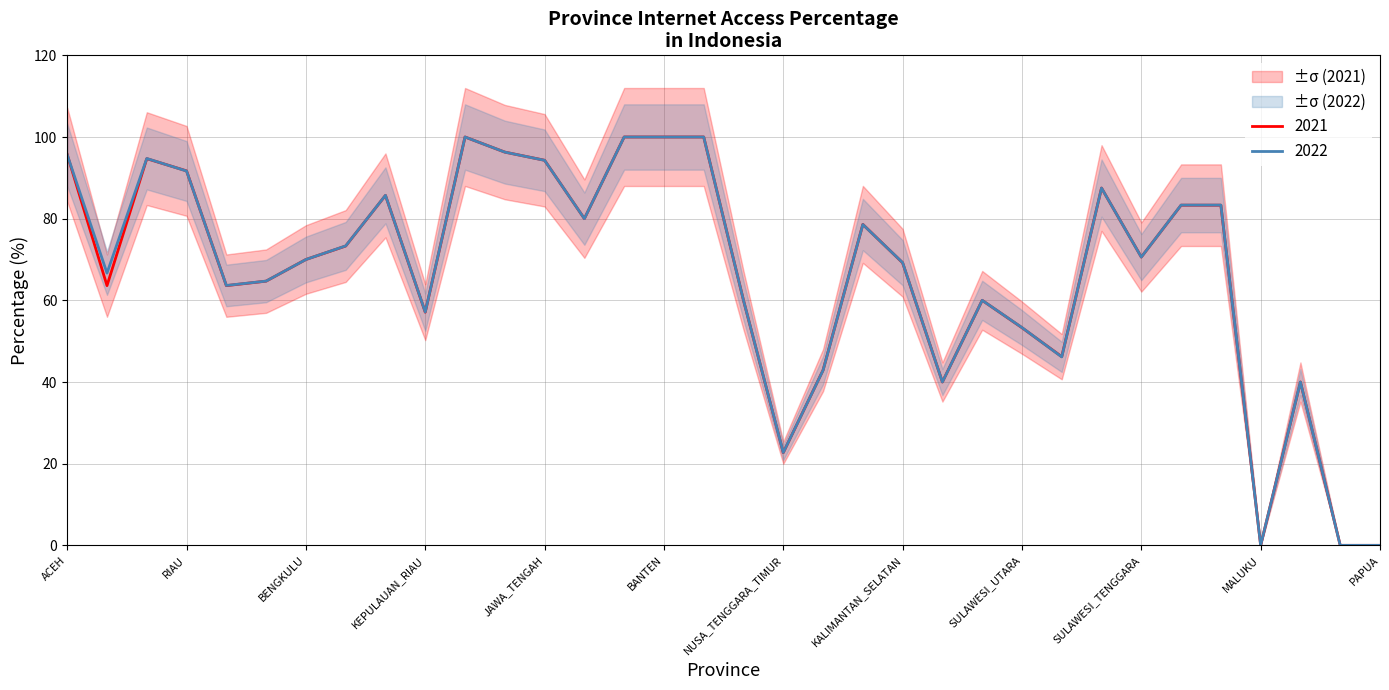

Is it true that 2022 equals 41.3 at PAPUA?

False